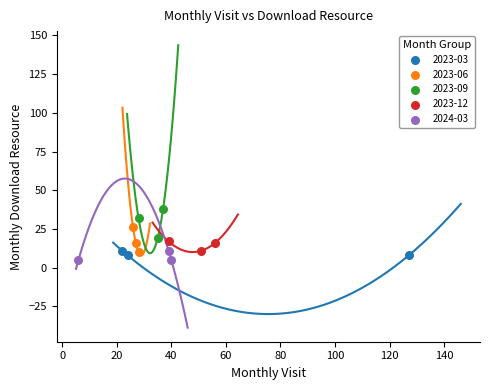

Which series reaches the maximum Y coordinate?

2023-09